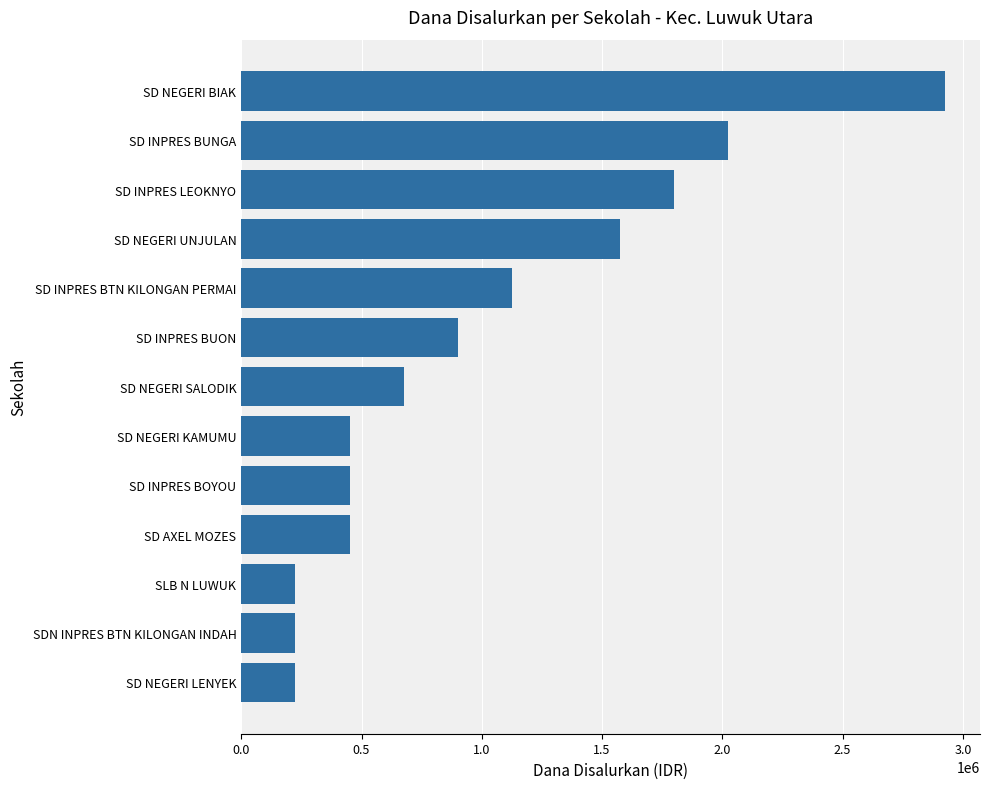

Reading bottom to top, list all the values displayed in this chart.

SD NEGERI LENYEK=225000	SDN INPRES BTN KILONGAN INDAH=225000	SLB N LUWUK=225000	SD AXEL MOZES=450000	SD INPRES BOYOU=450000	SD NEGERI KAMUMU=450000	SD NEGERI SALODIK=675000	SD INPRES BUON=900000	SD INPRES BTN KILONGAN PERMAI=1125000	SD NEGERI UNJULAN=1575000	SD INPRES LEOKNYO=1800000	SD INPRES BUNGA=2025000	SD NEGERI BIAK=2925000